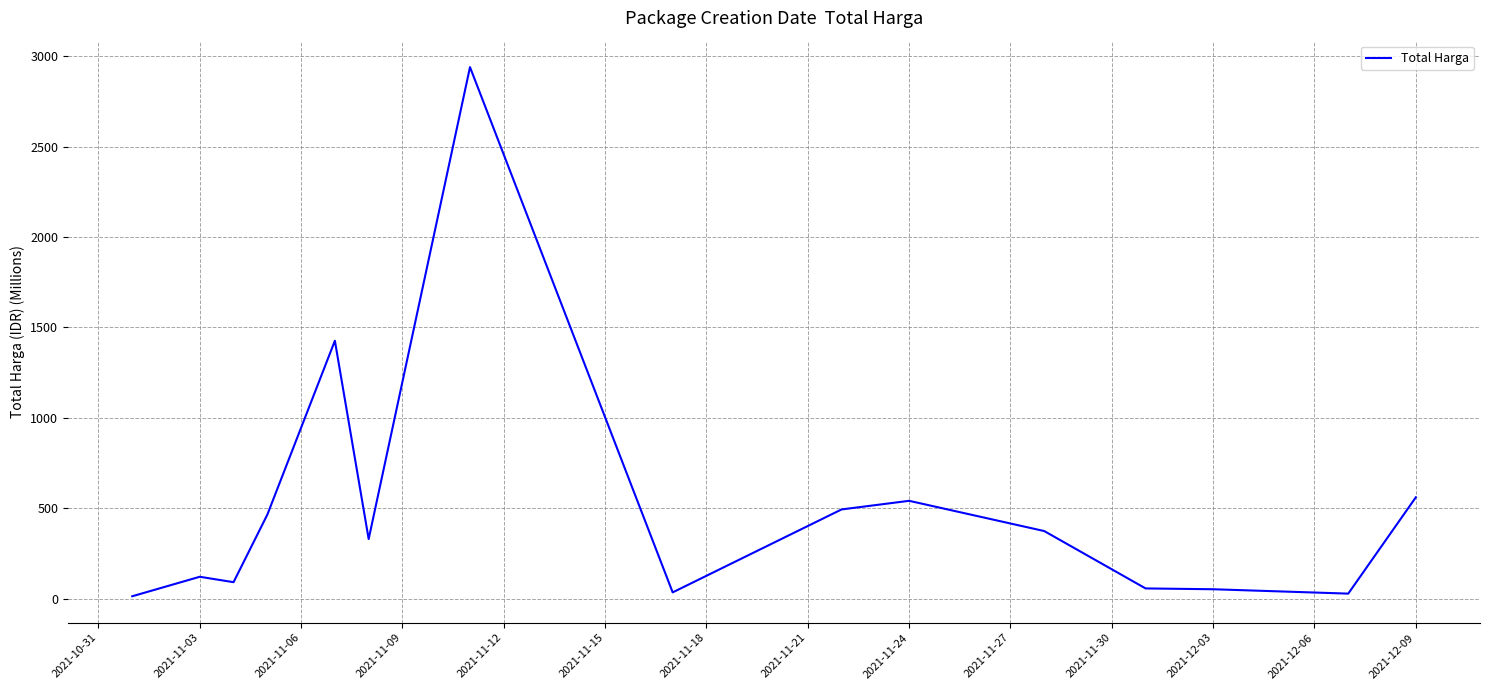

What is the maximum value shown in the chart?

2939.0